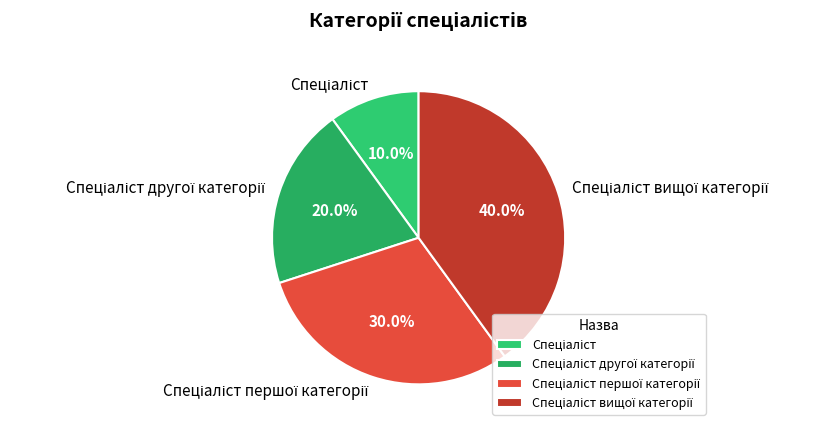

Is there a majority slice in this chart?

No